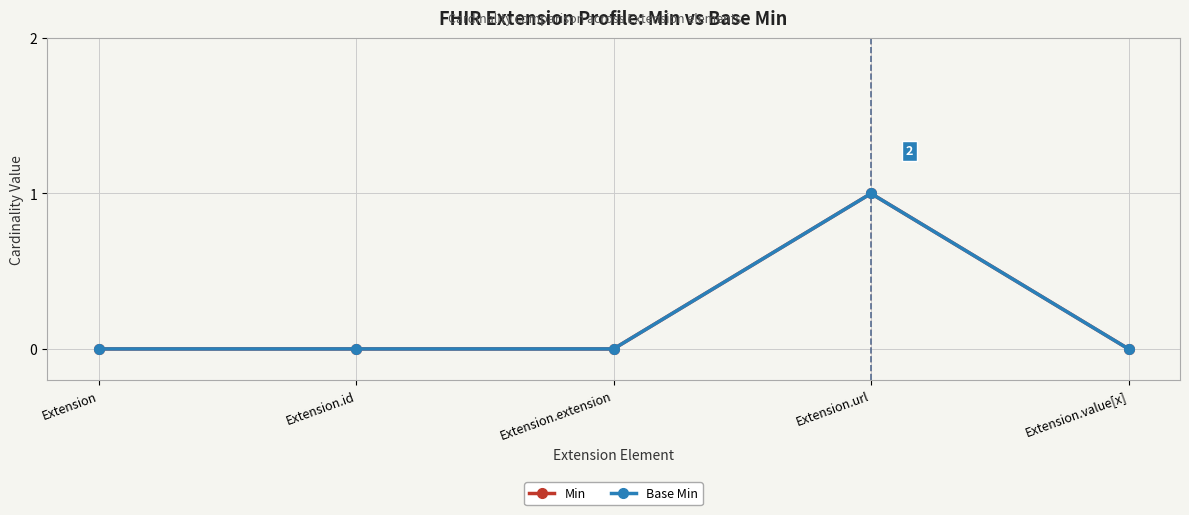

Which label corresponds to the smallest value in the chart?

Extension